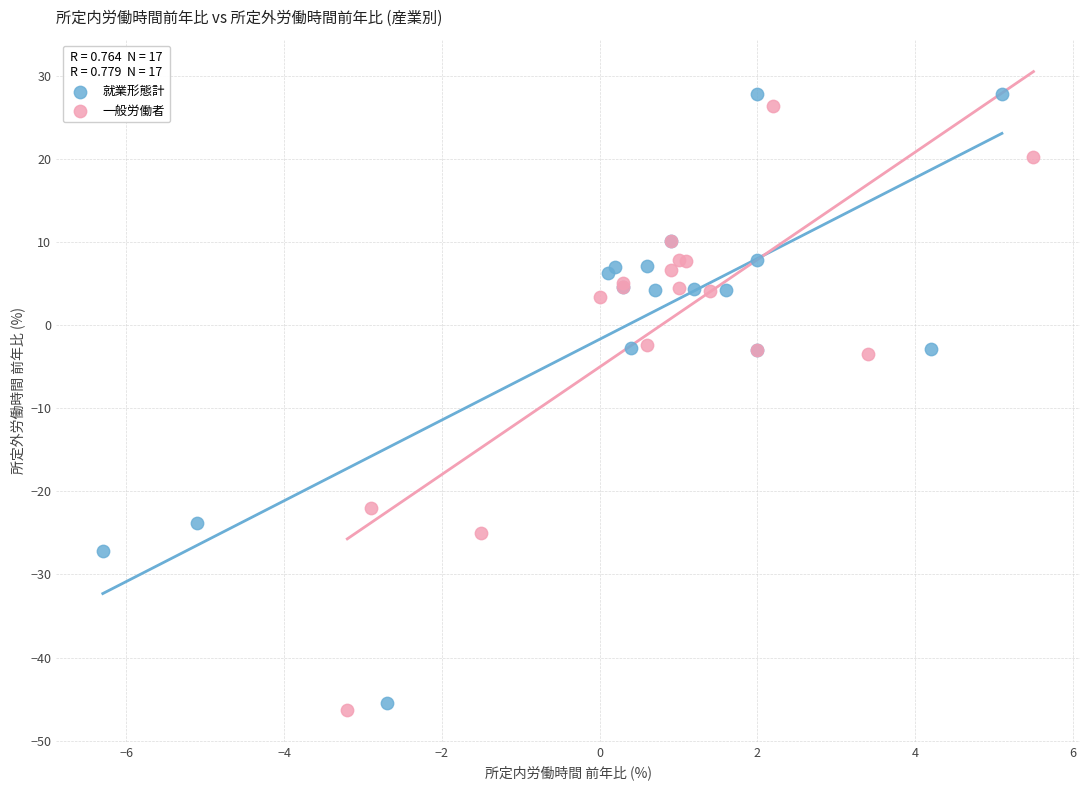

Which series has the largest Y range (max minus min)?

就業形態計